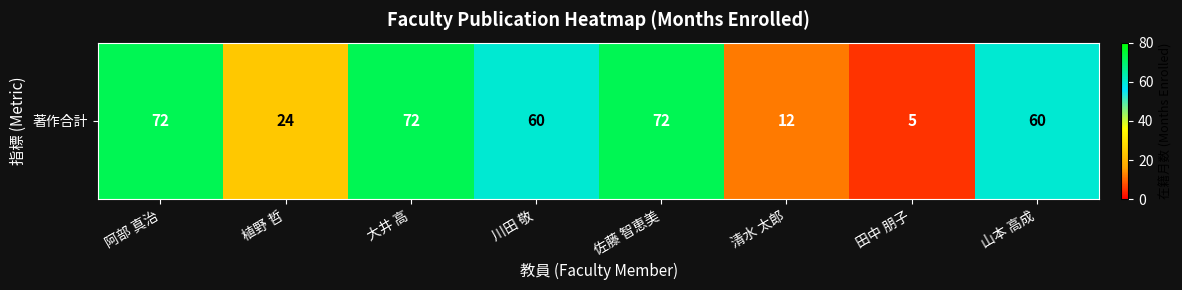

Reading right to left, extract all data points from this chart.

60	5	12	72	60	72	24	72